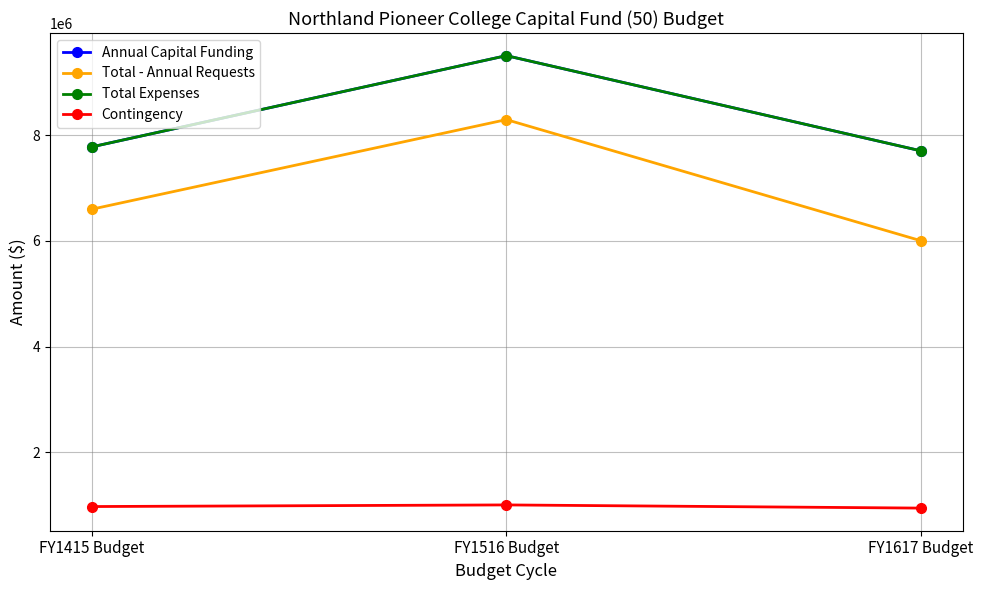

Does the chart have visible grid lines?

Yes